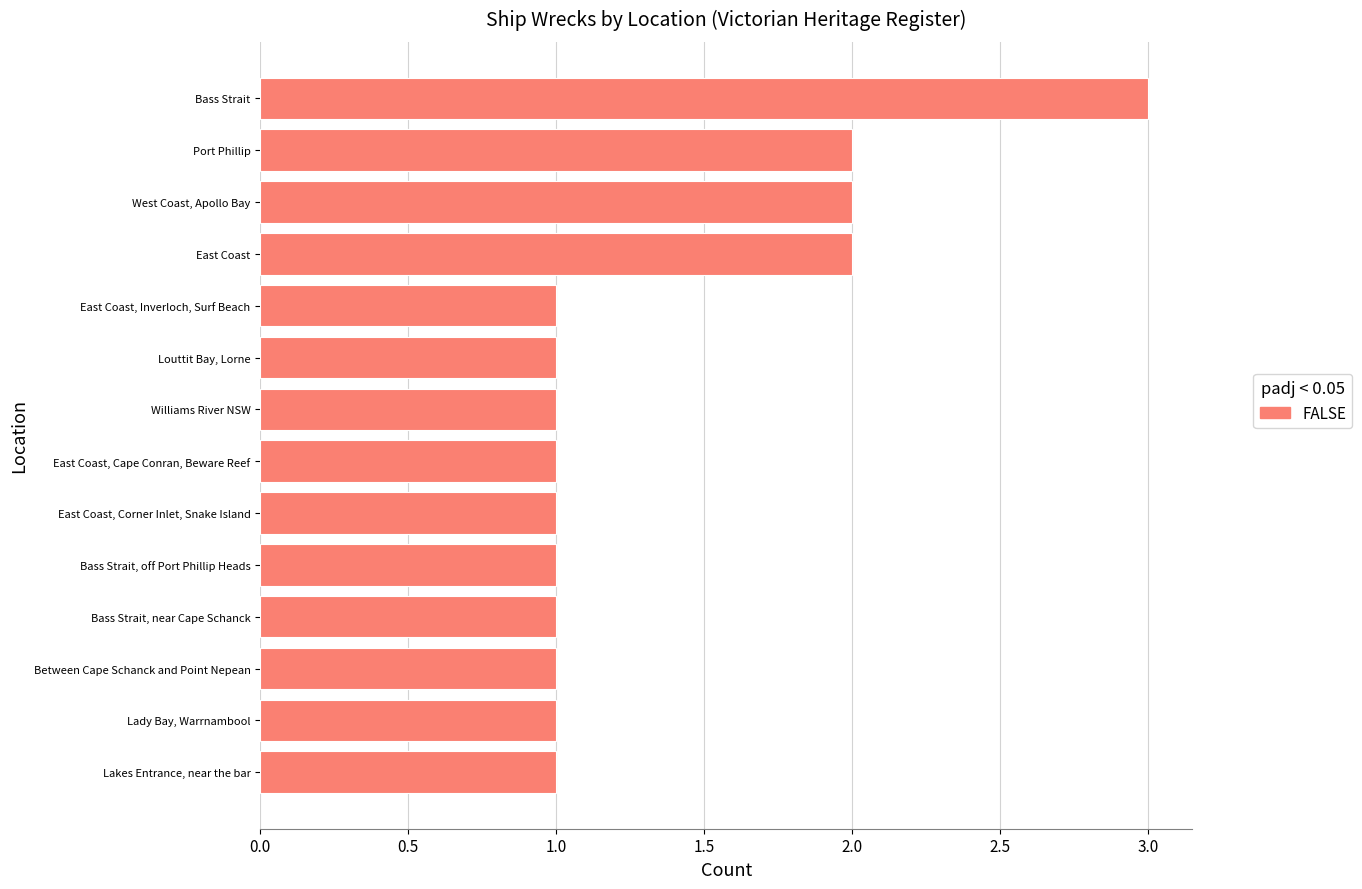

How many data points does each series have?

14